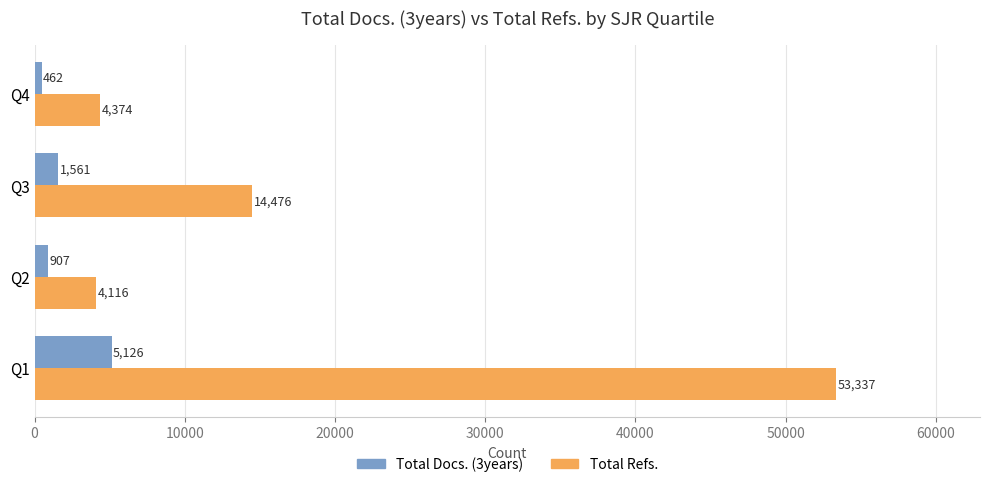

Rank the categories by Total Docs. (3years) value from lowest to highest.

Q4, Q2, Q3, Q1